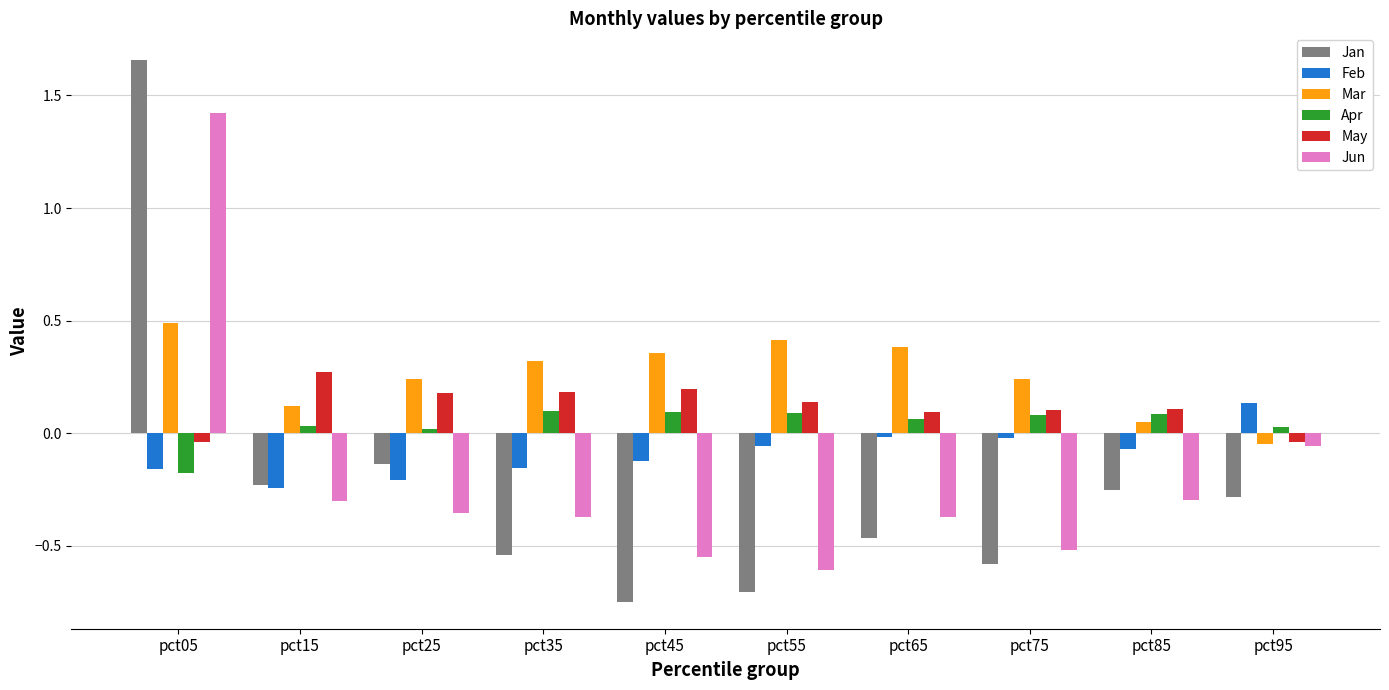

At which label does Feb reach its peak?

pct95